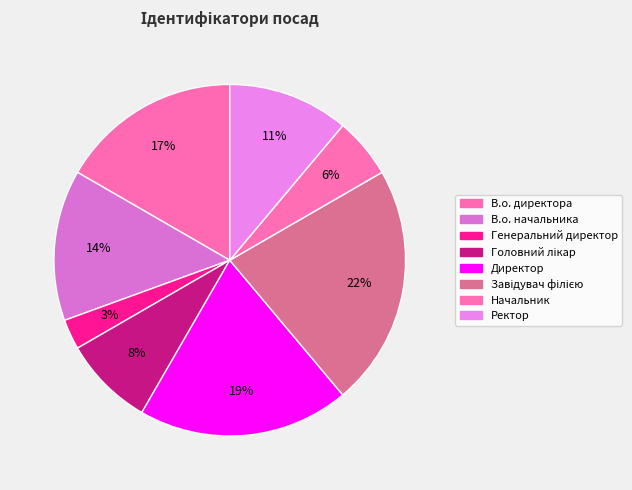

Does Генеральний директор represent more than half of the total?

No